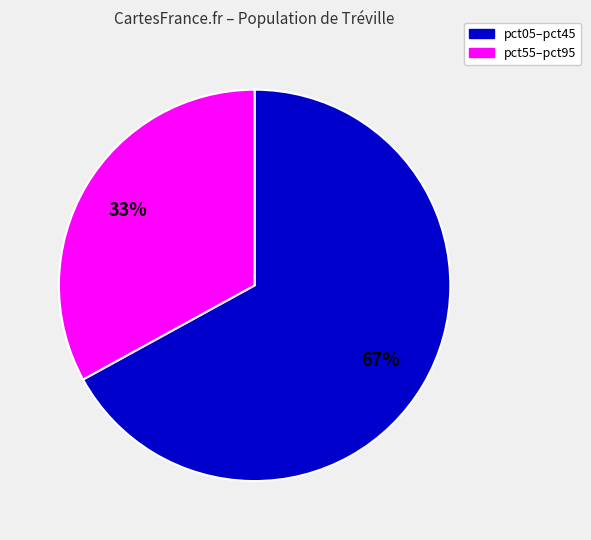

How many slices are in this pie chart?

2